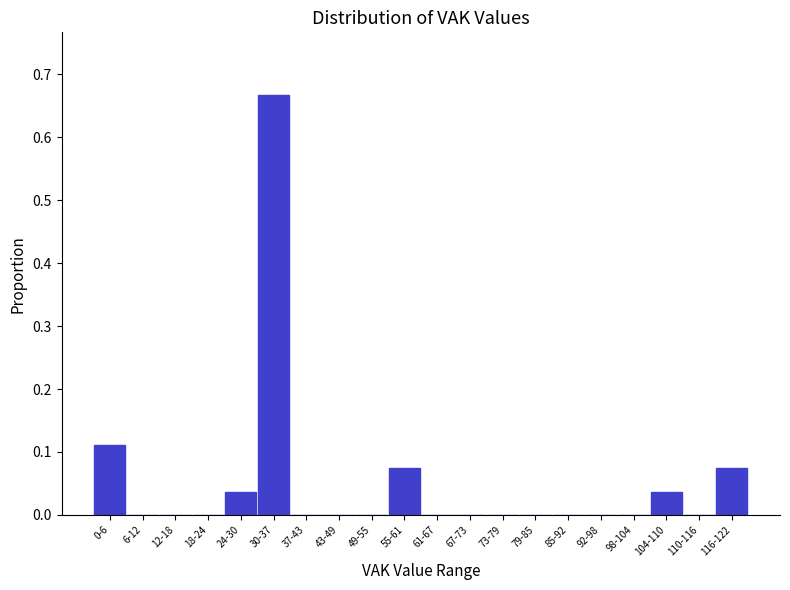

At which category does the chart reach its peak across all series?

30-37